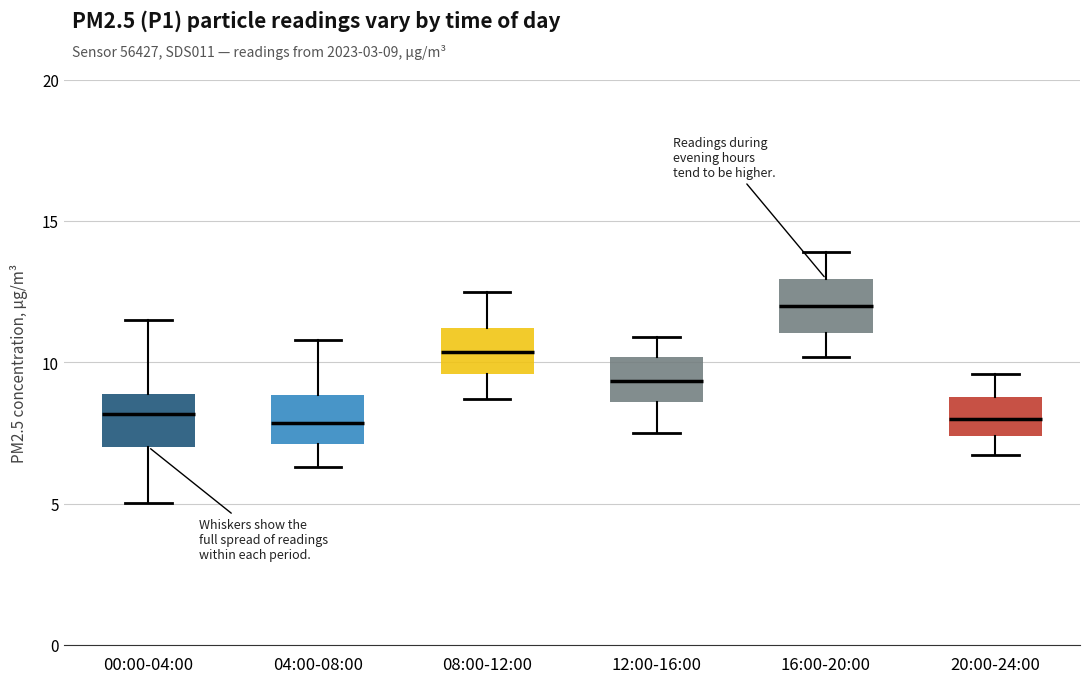

Where does the median line of the box for 00:00-04:00 sit on the y-axis? The values are not printed on the chart, so give them approximately, as read against the axis.

8.0